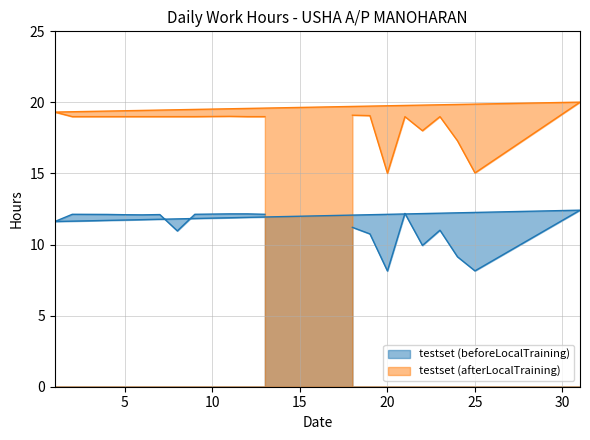

The value of testset (beforeLocalTraining) at 7 is 12.1. True or false?

True